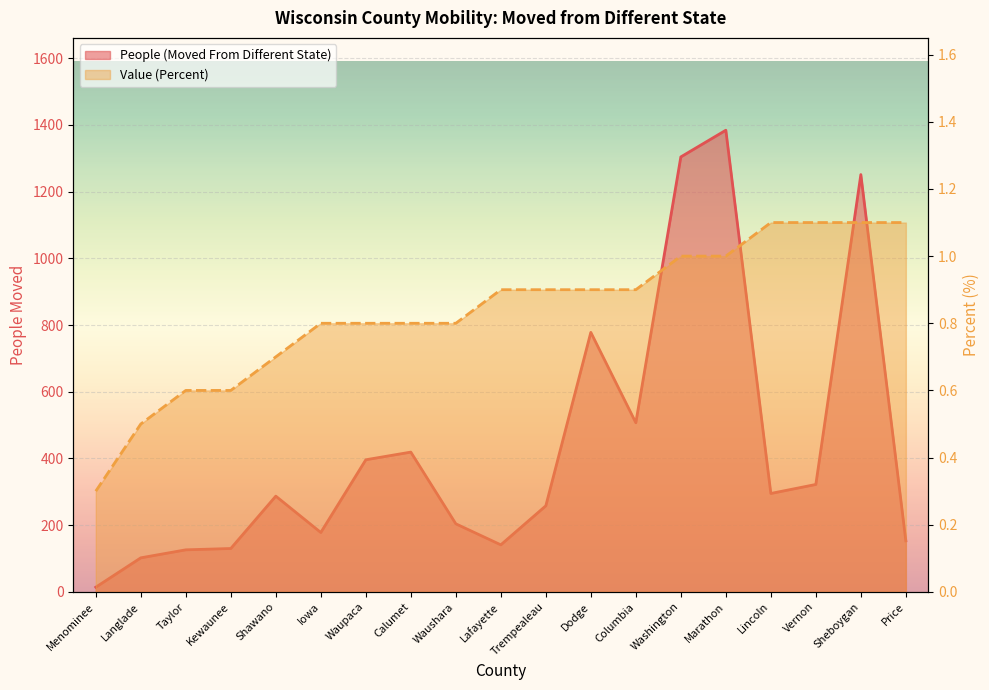

True or false: Value (Percent) has more than 1 interior local peaks.

False